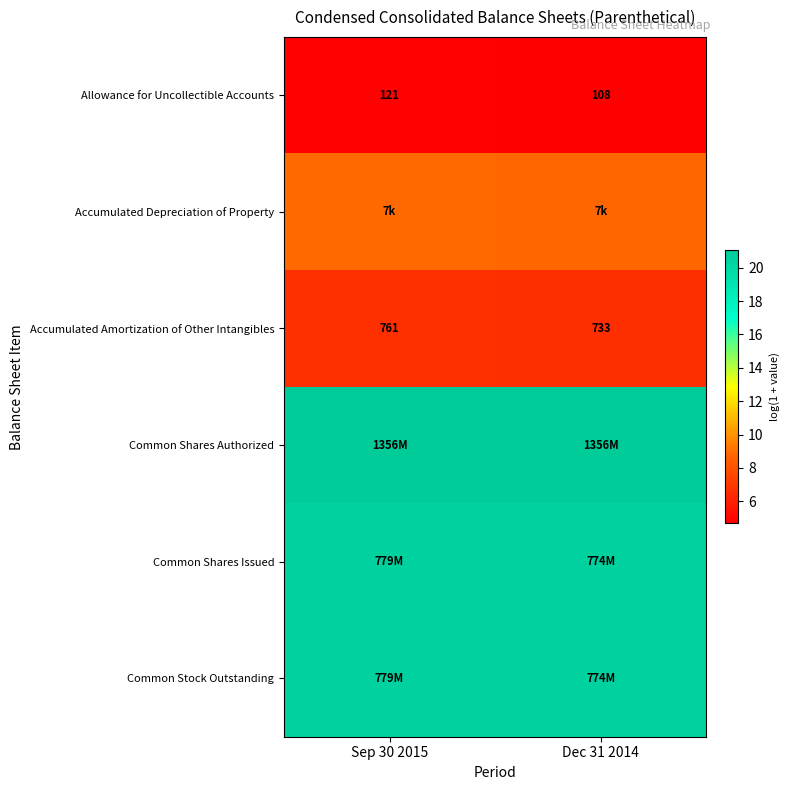

At which category is the sum across all series the highest?

Sep 30 2015